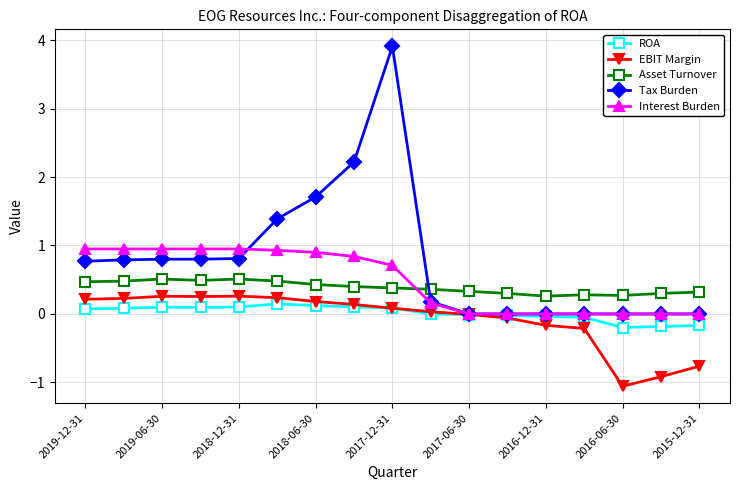

True or false: Tax Burden has more than 0 points higher than both neighbors.

True